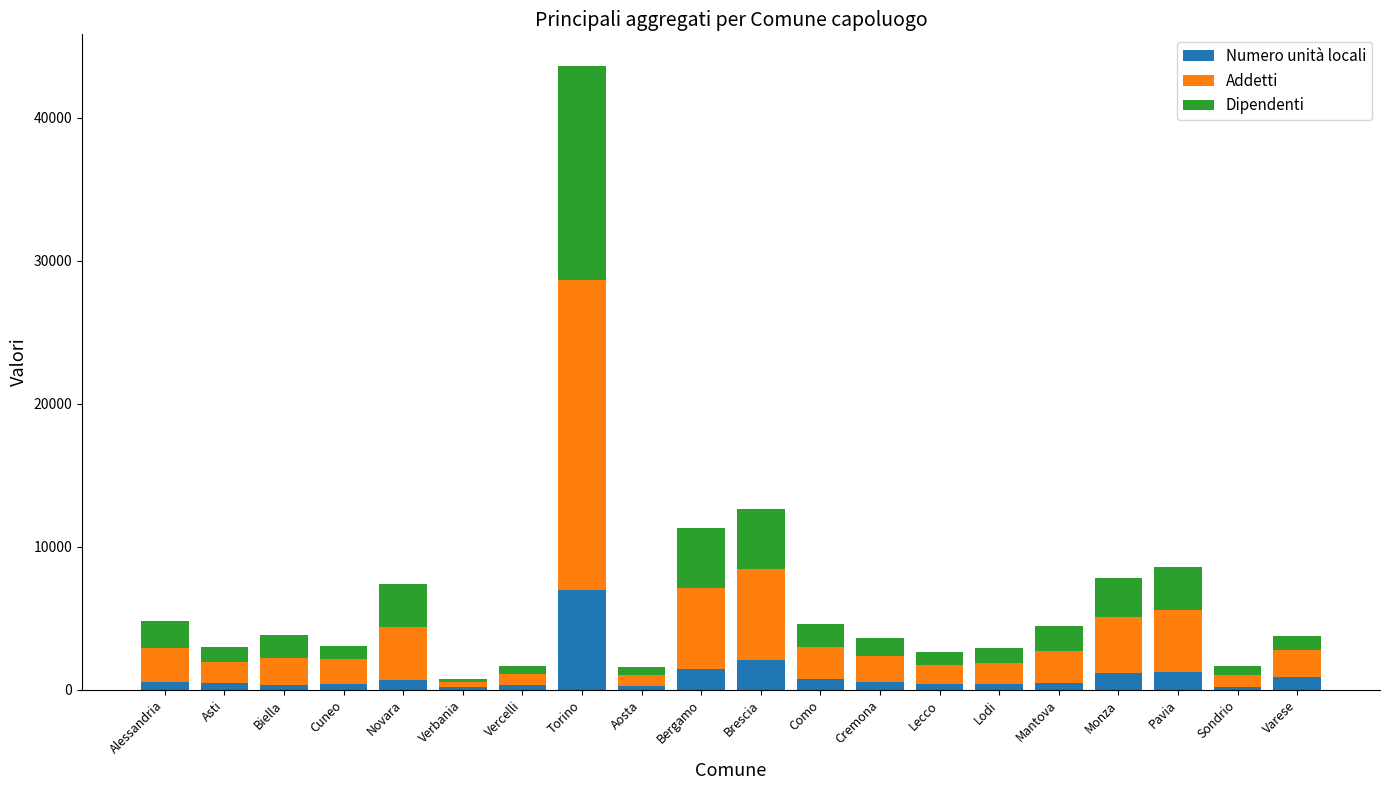

At which category is the sum across all series the highest?

Torino